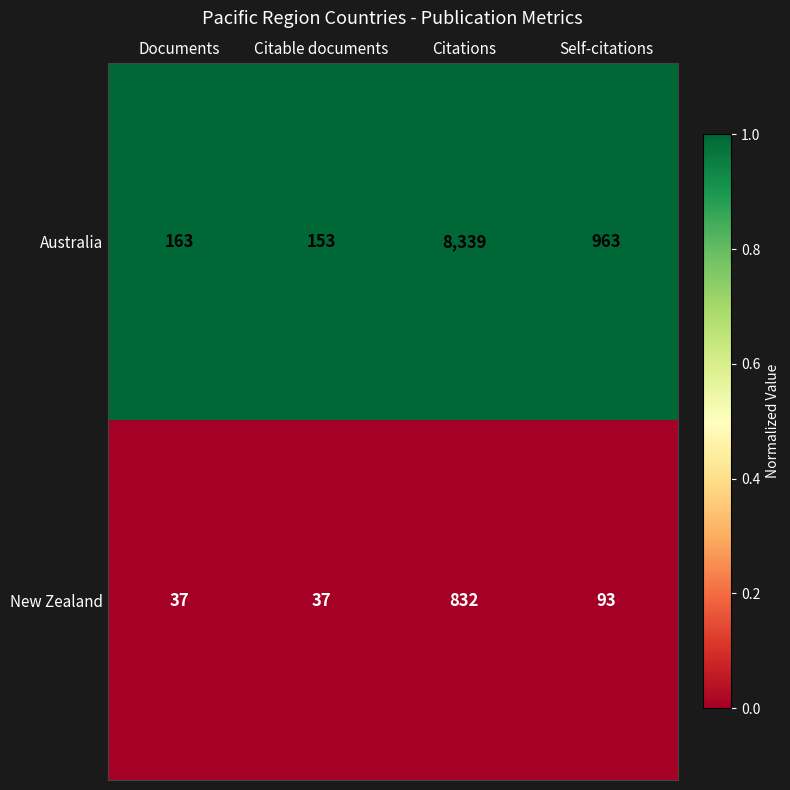

At which category is the sum across all series the highest?

Citations